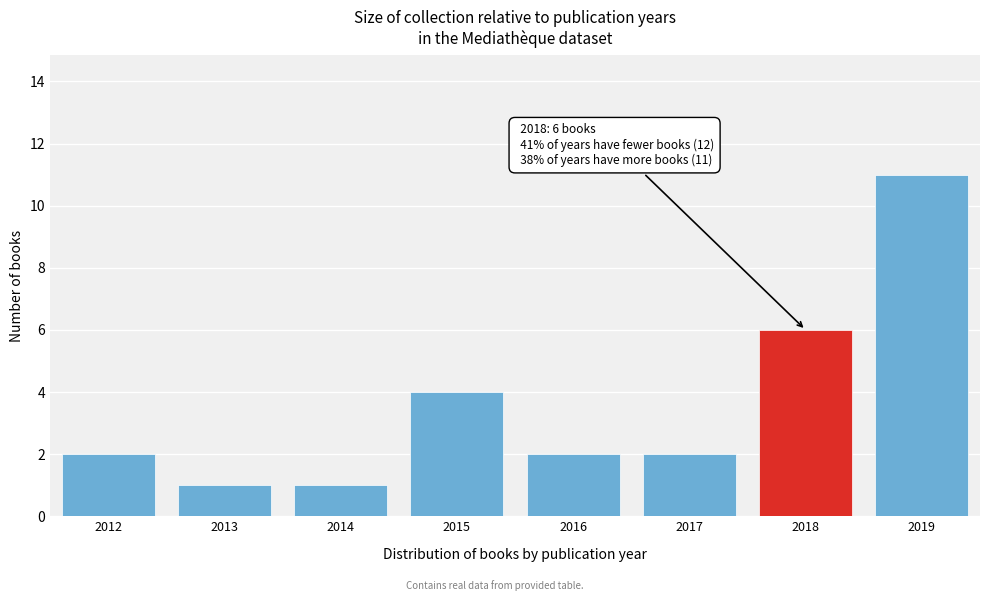

Reading right to left, list all the values displayed in this chart.

2019=11	2018=6	2017=2	2016=2	2015=4	2014=1	2013=1	2012=2